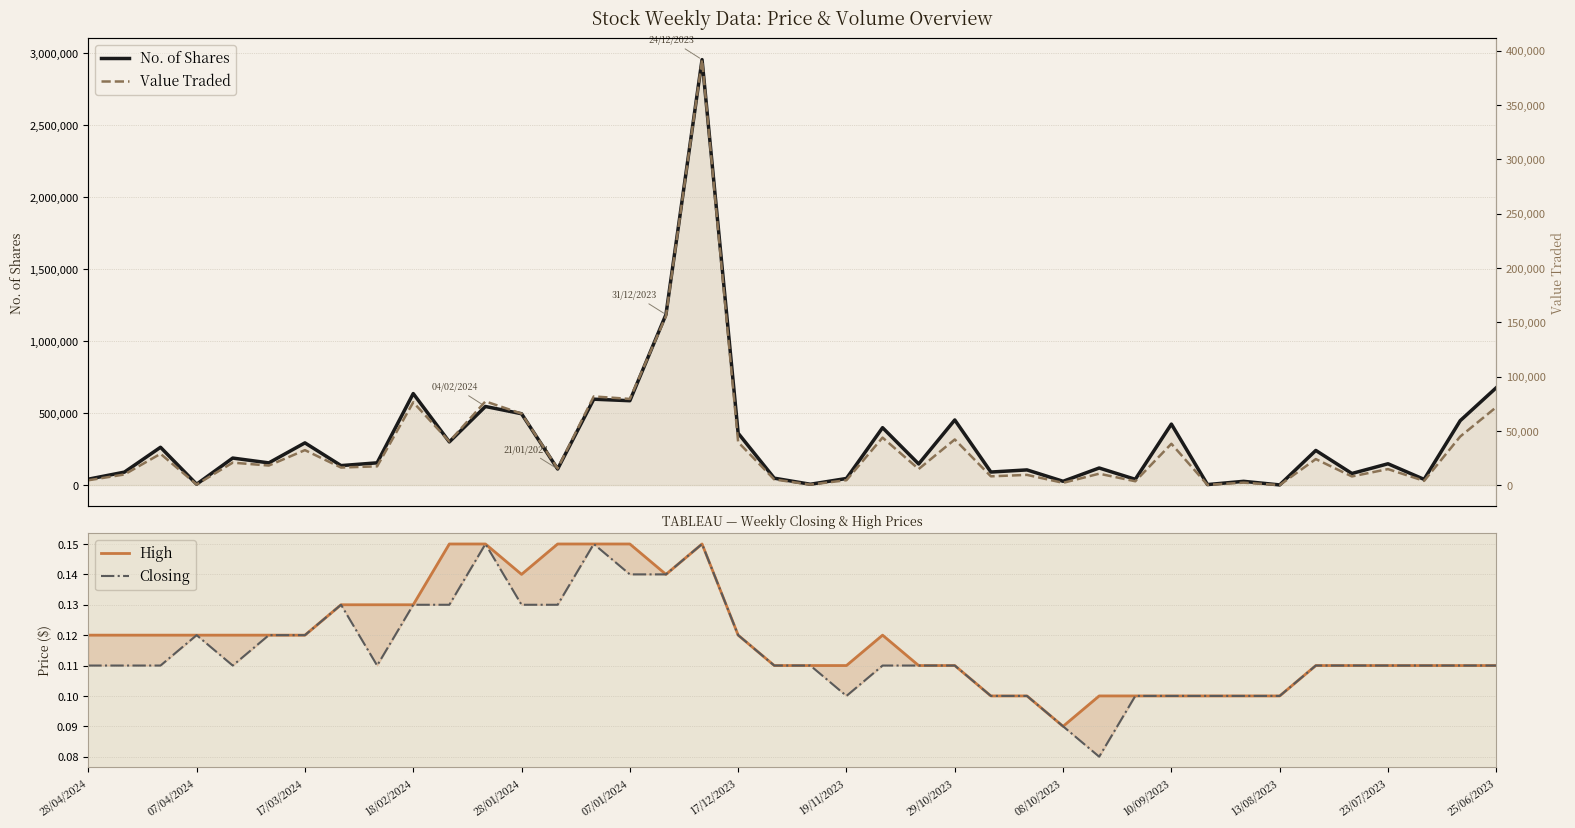

True or false: Value Traded has more than 1 interior local peaks.

True